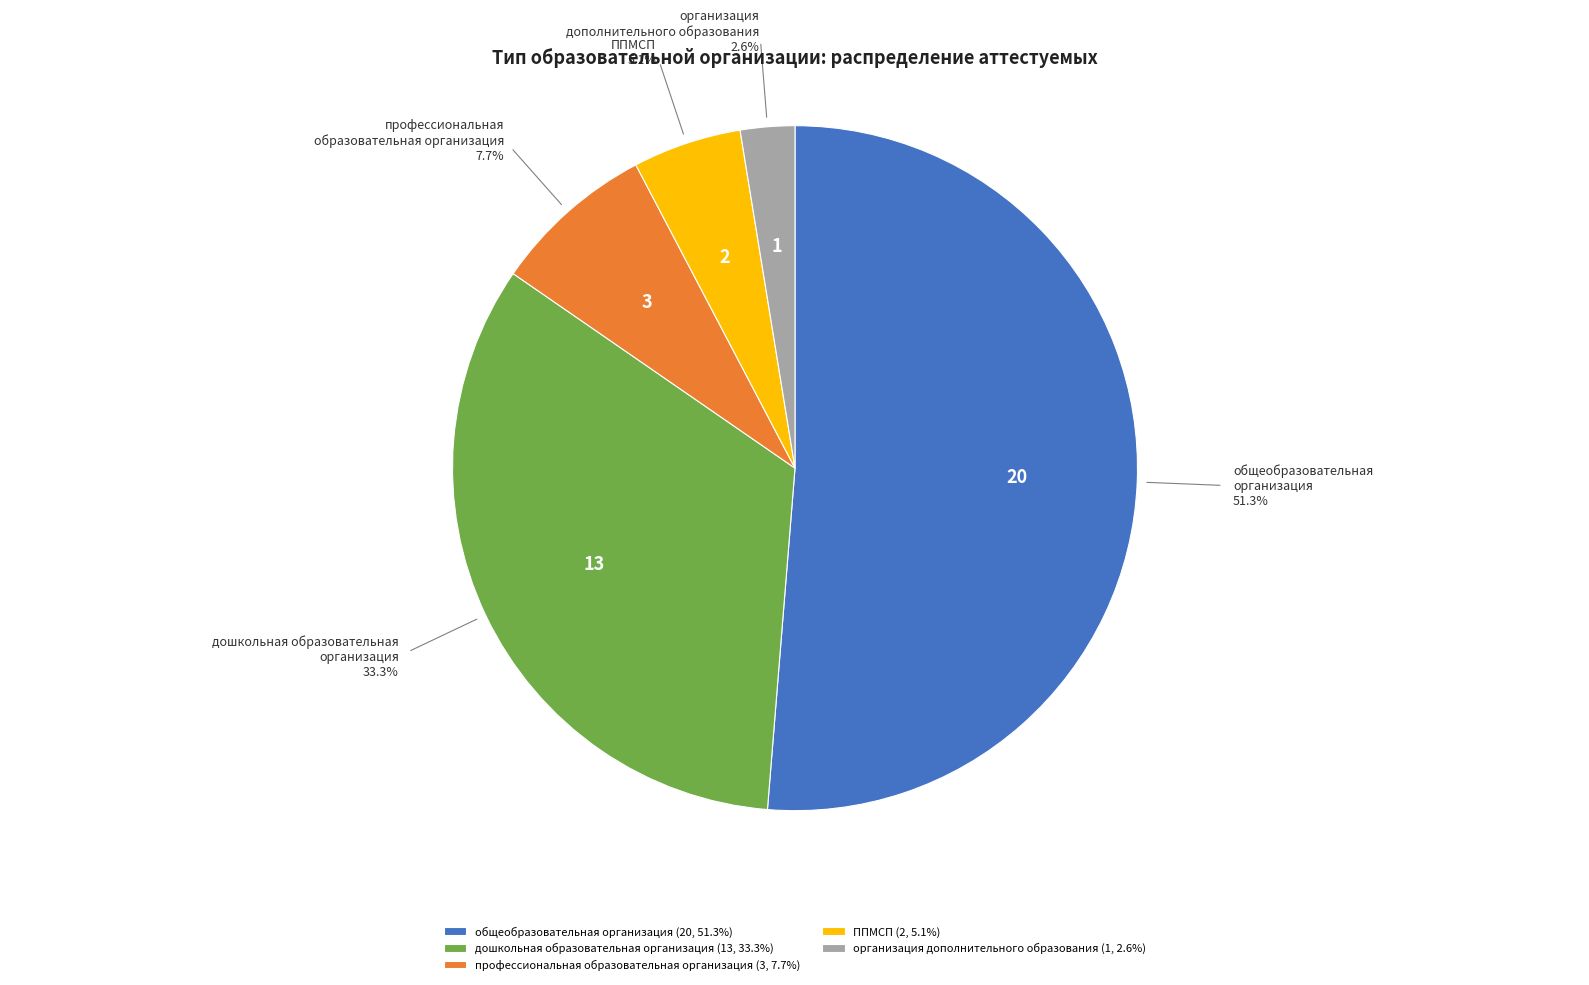

Rank the categories by value from lowest to highest.

организация дополнительного образования, ППМСП, профессиональная образовательная организация, дошкольная образовательная организация, общеобразовательная организация